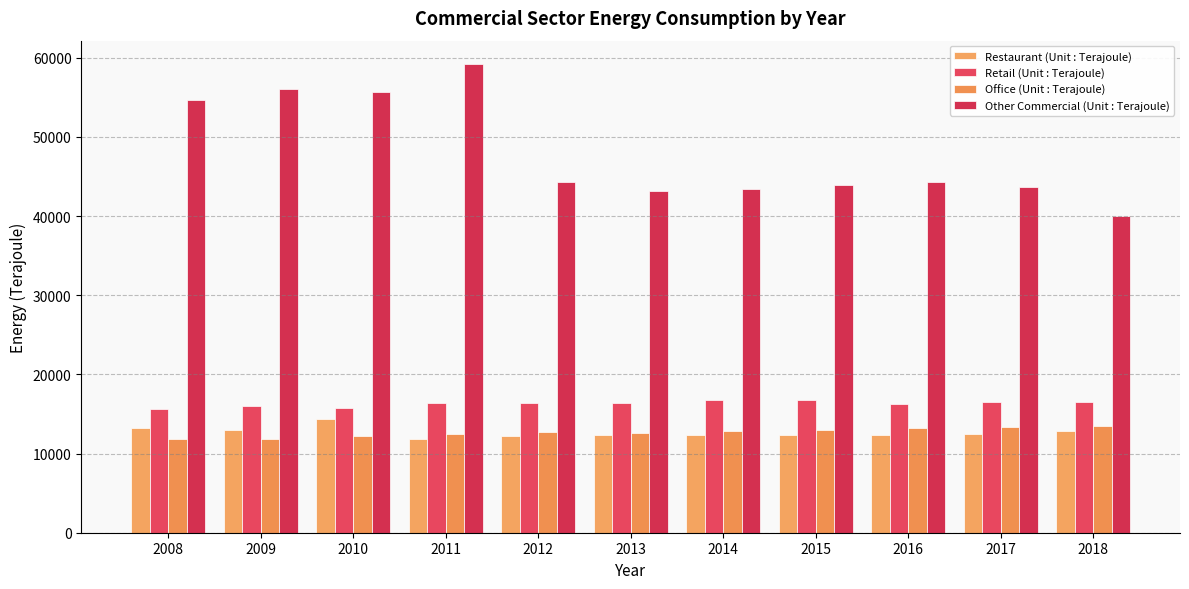

What is the difference between the Retail (Unit : Terajoule) values at 2017 and 2015?

353